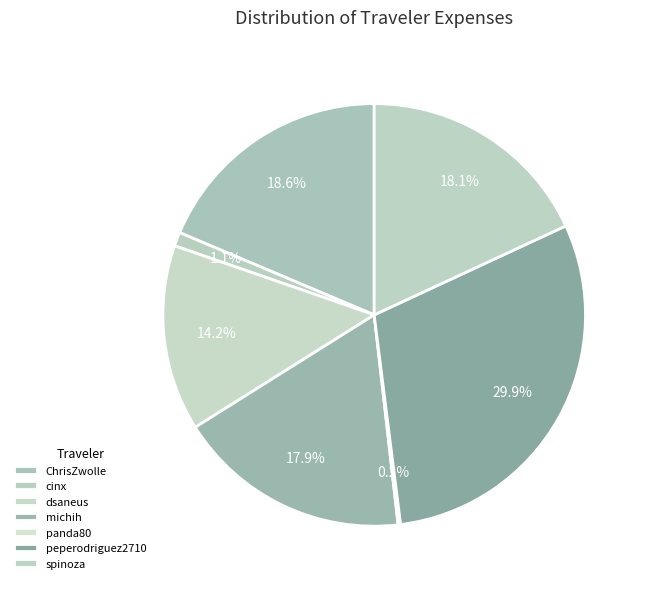

How many slices are in this pie chart?

7